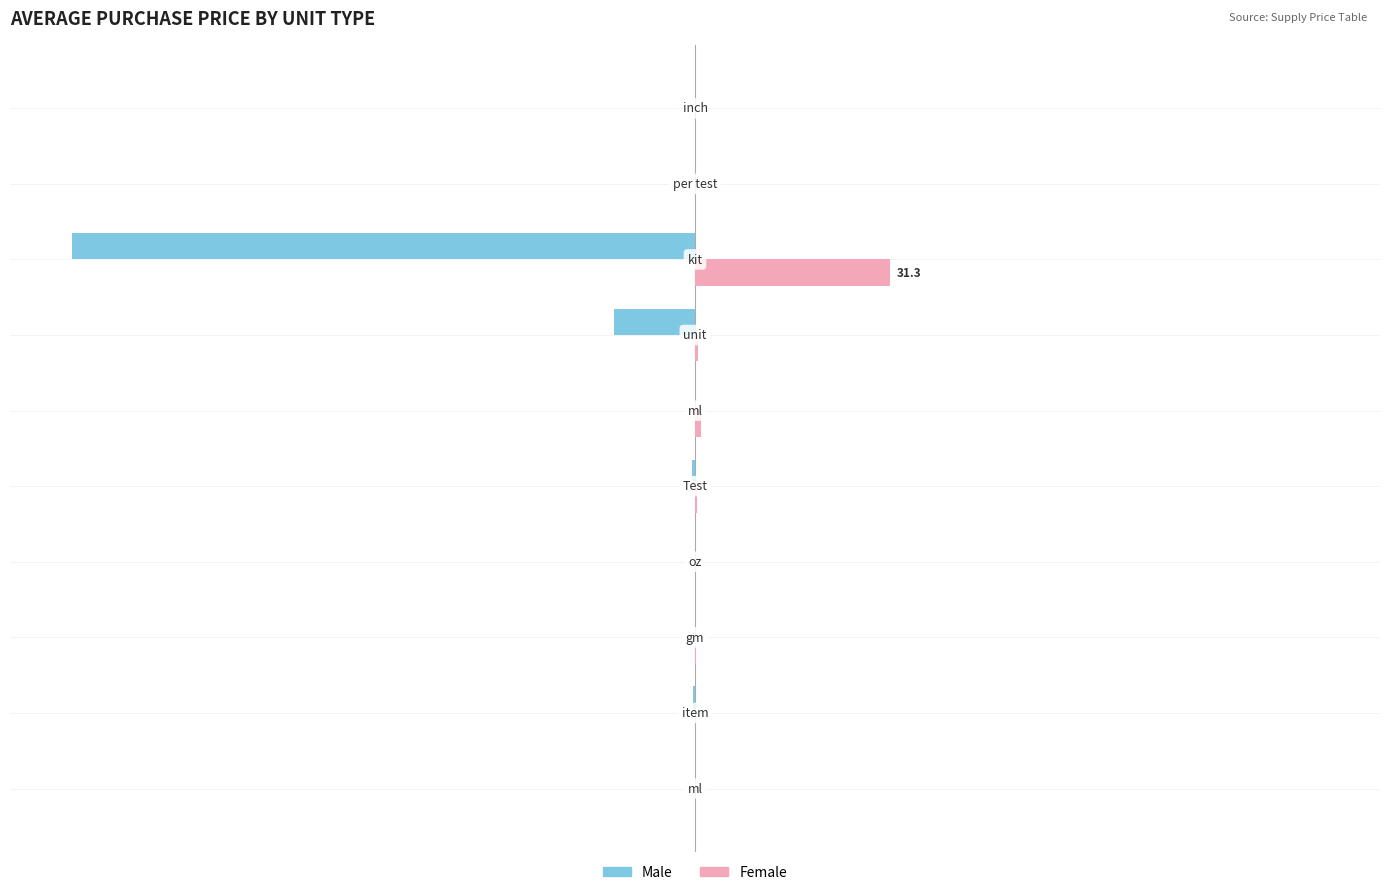

Rank the series by their average value, from lowest to highest.

Male, Female